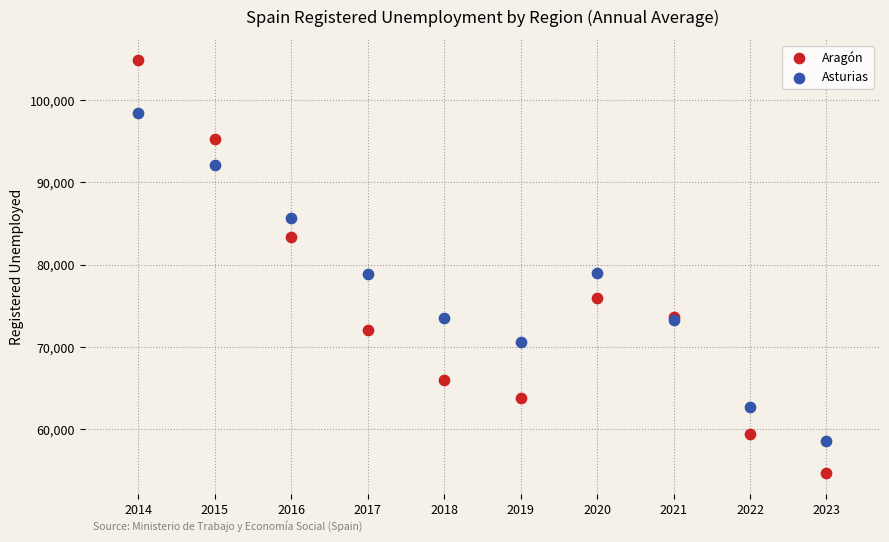

What is the X range (max minus min) for the scatter plot?

9.0